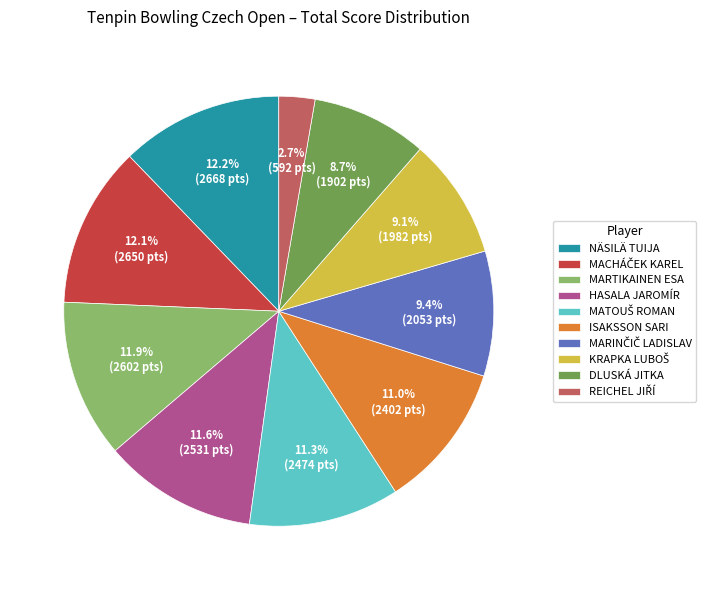

Which has a higher value, NÄSILÄ TUIJA or HASALA JAROMÍR?

NÄSILÄ TUIJA